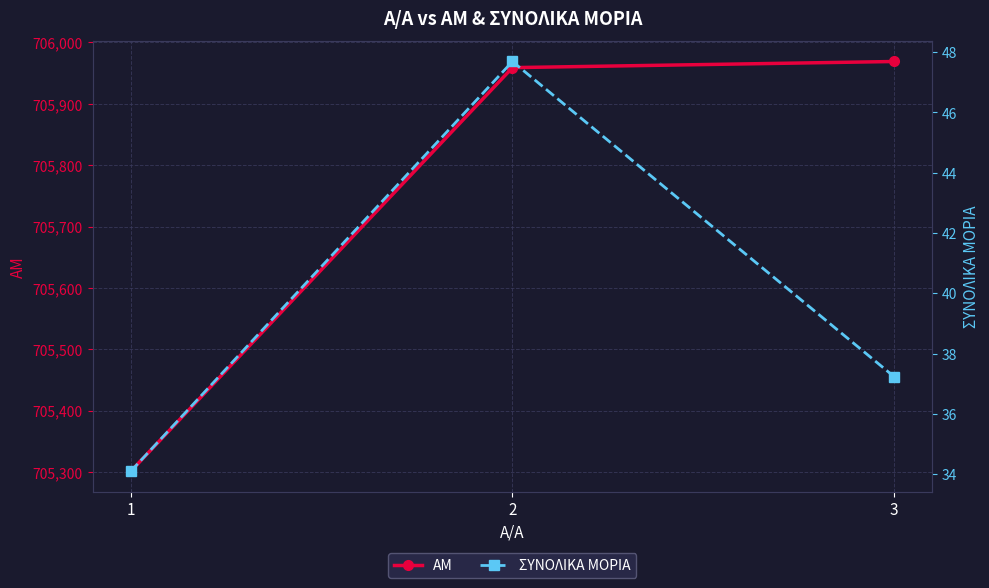

Rank the series at 1 from highest to lowest value.

ΑΜ, ΣΥΝΟΛΙΚΑ ΜΟΡΙΑ